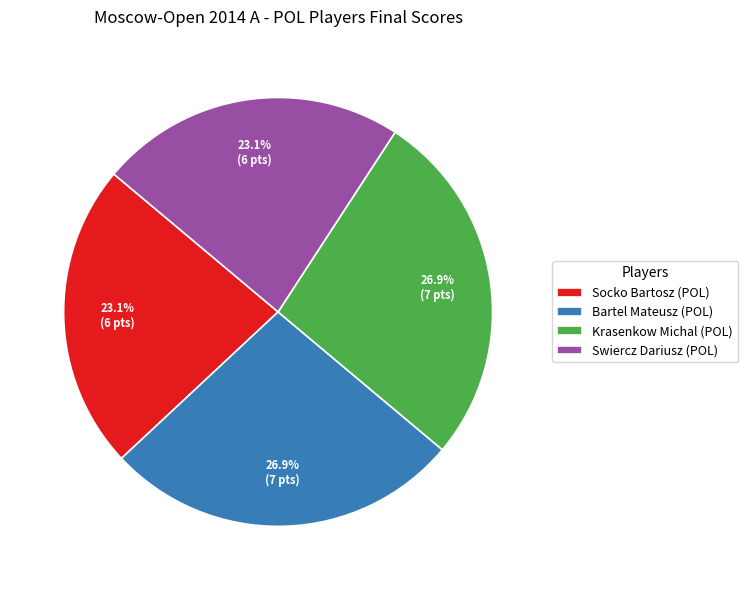

To the nearest percent, what is the average slice percentage?

25%